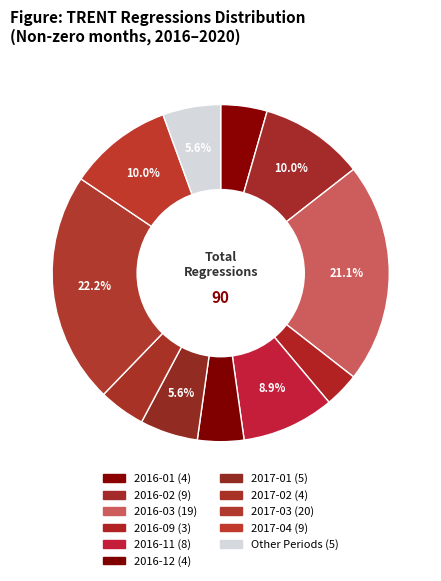

How many segments does this pie chart have?

11